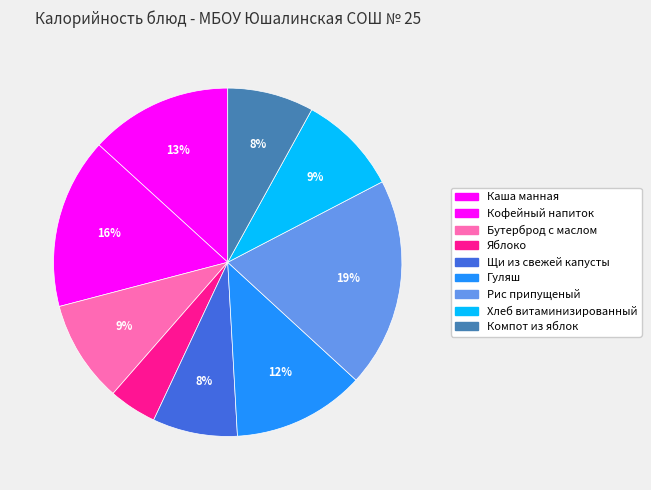

To the nearest percent, what is the difference between the Кофейный напиток and Яблоко slice percentages?

11%